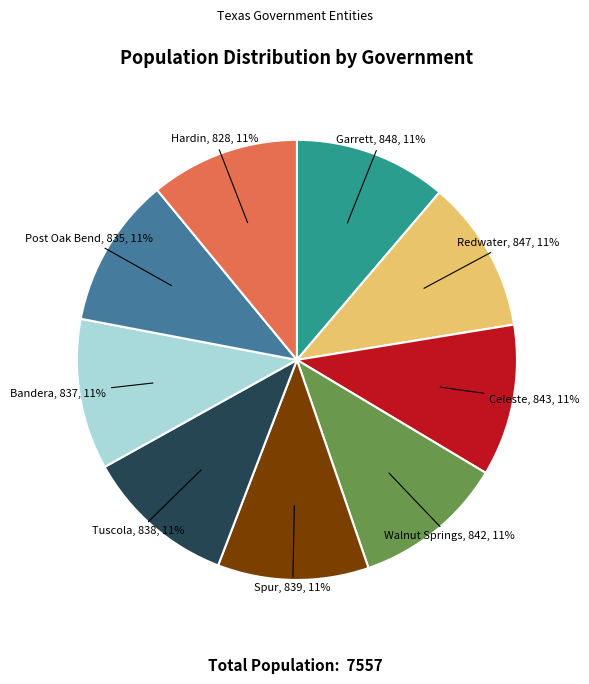

Does any single category account for the majority?

No